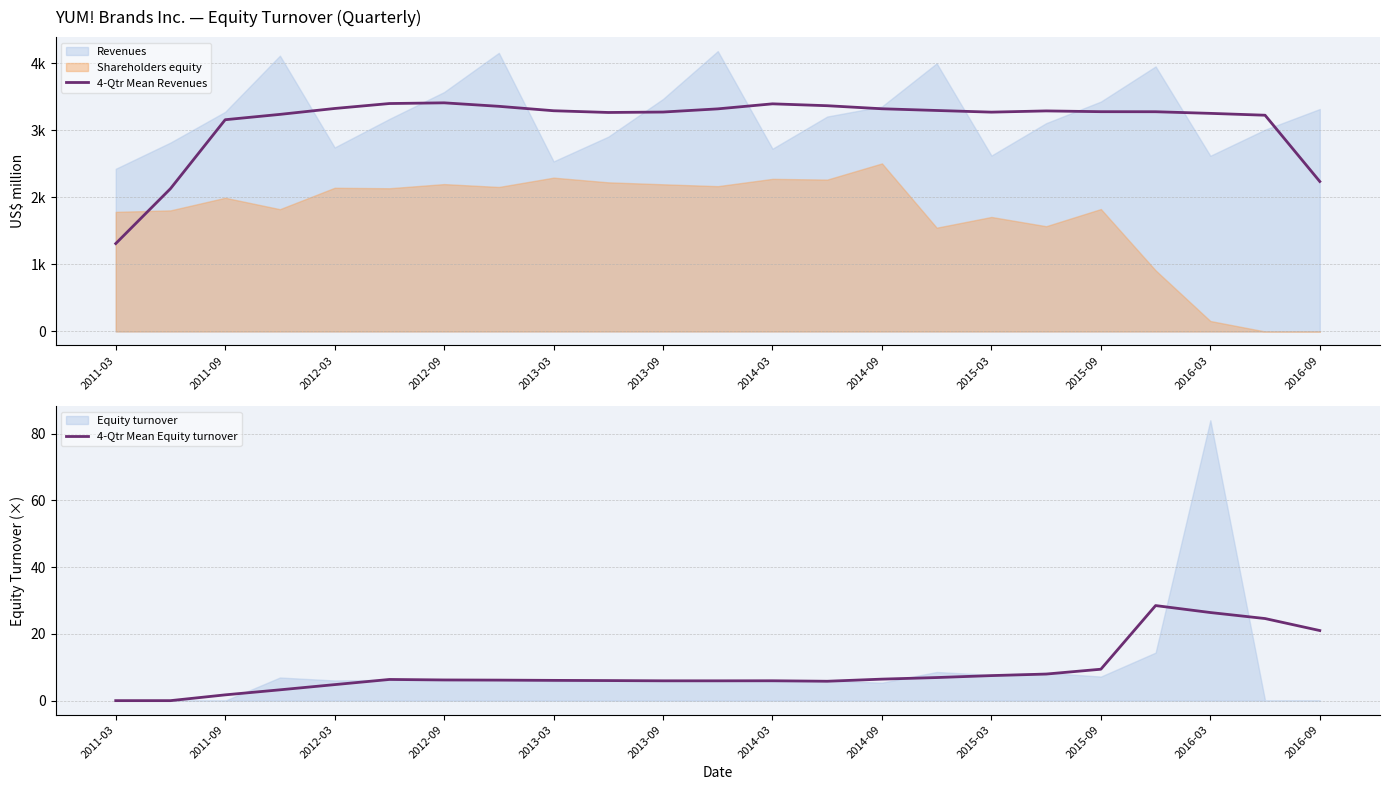

True or false: 4-Qtr Mean Revenues and 4-Qtr Mean Equity turnover intersect in this chart.

False